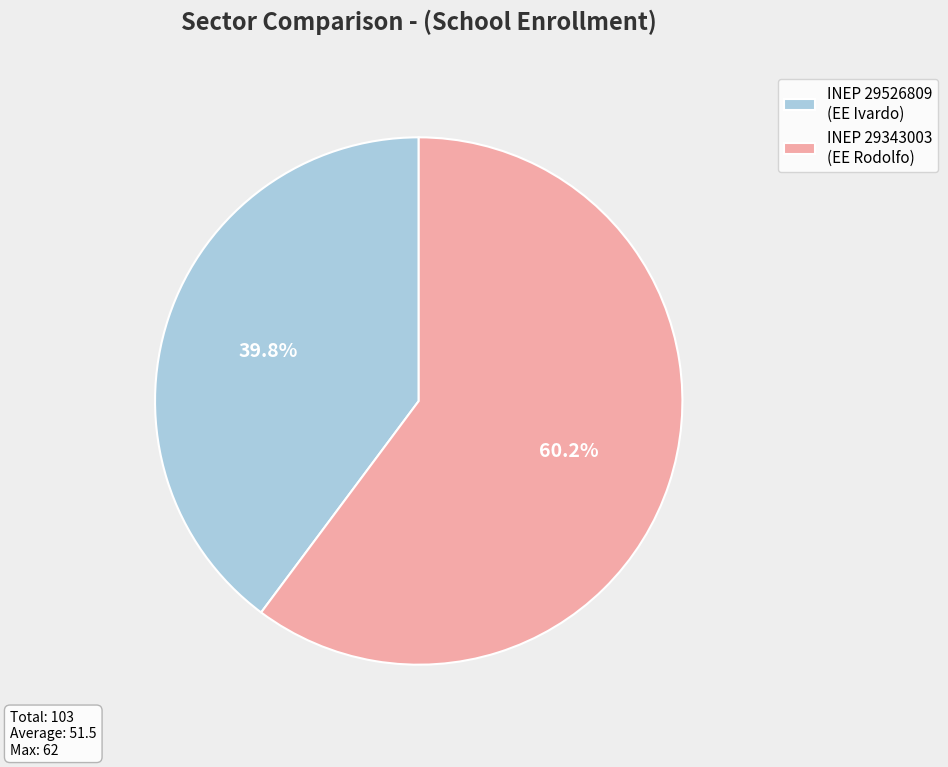

What is the majority slice?

INEP 29343003 (EE Rodolfo)